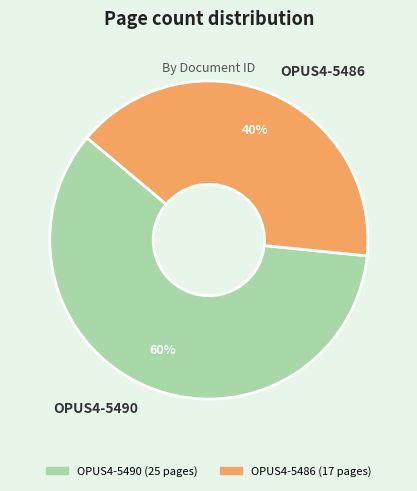

To the nearest percent, what is the combined percentage of OPUS4-5486 and OPUS4-5490?

100%